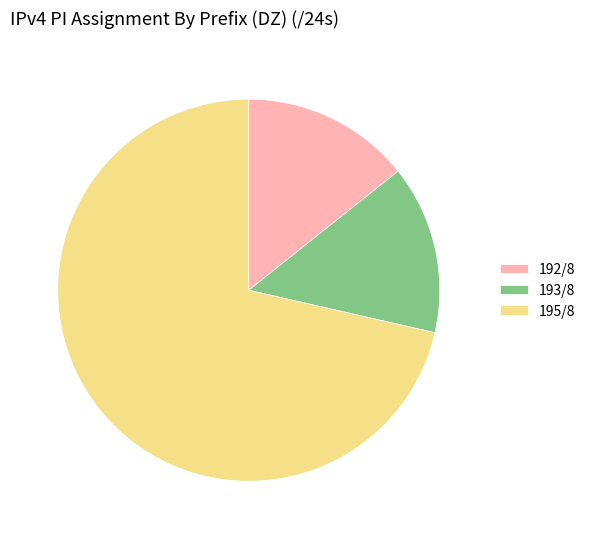

The 192/8 slice represents 26% of the pie. True or false?

False